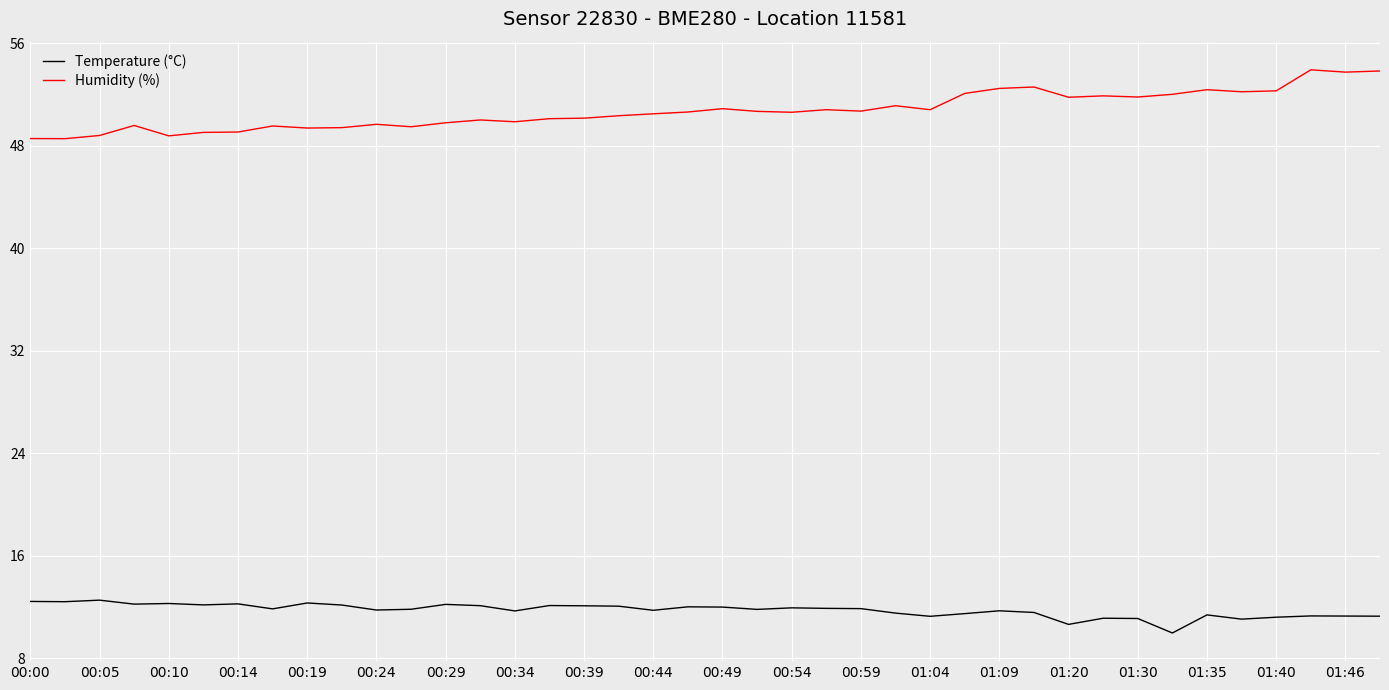

What is the minimum value shown in the chart?

10.0